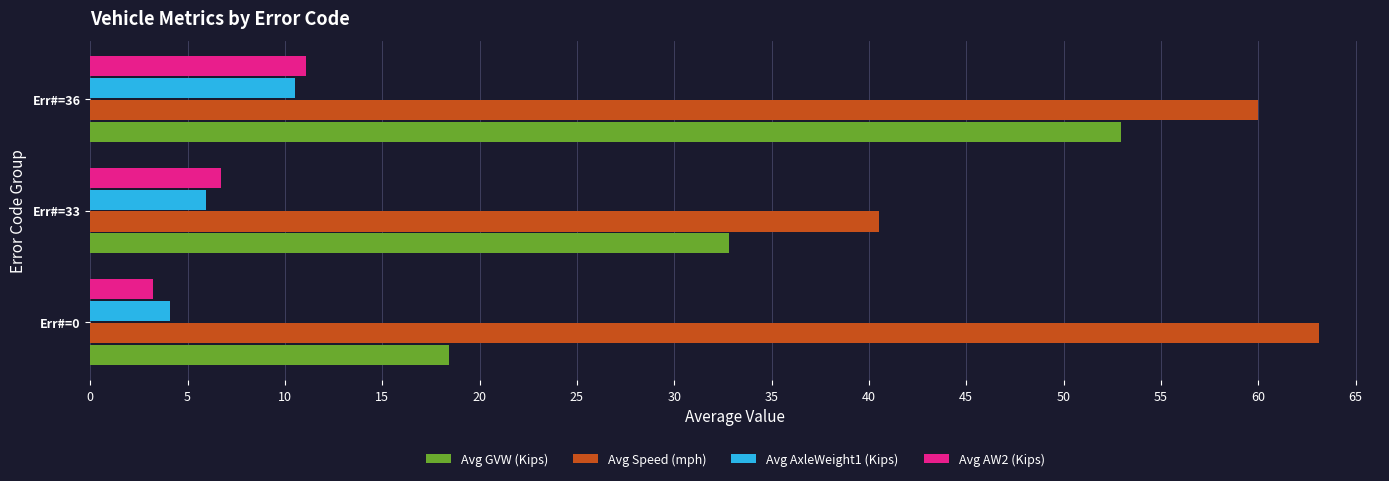

What is the spread (max minus min) of values at Err#=33?

34.6